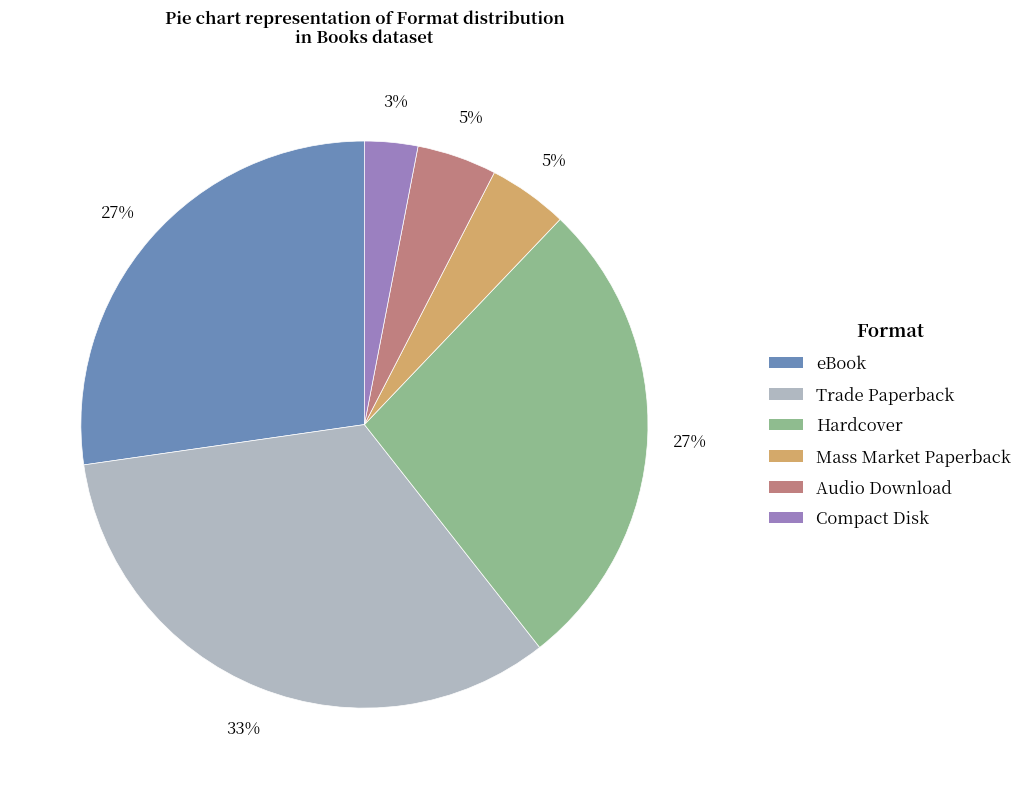

Does any single category account for the majority?

No